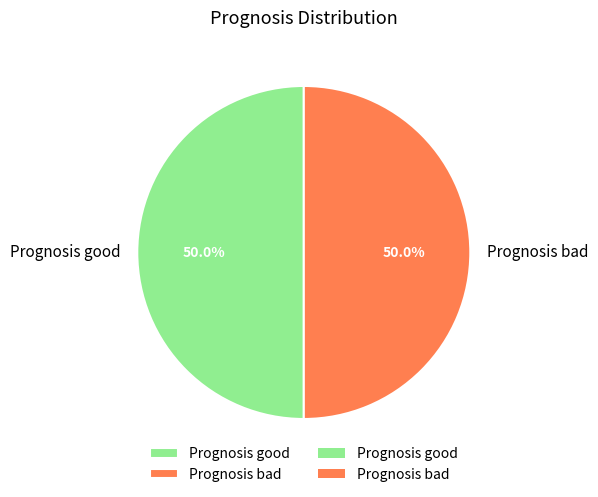

How many slices are in this pie chart?

2